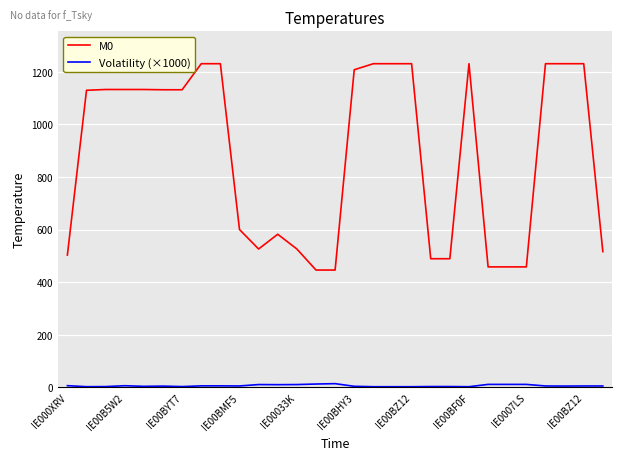

True or false: Volatility (×1000) and M0 cross at least once.

False